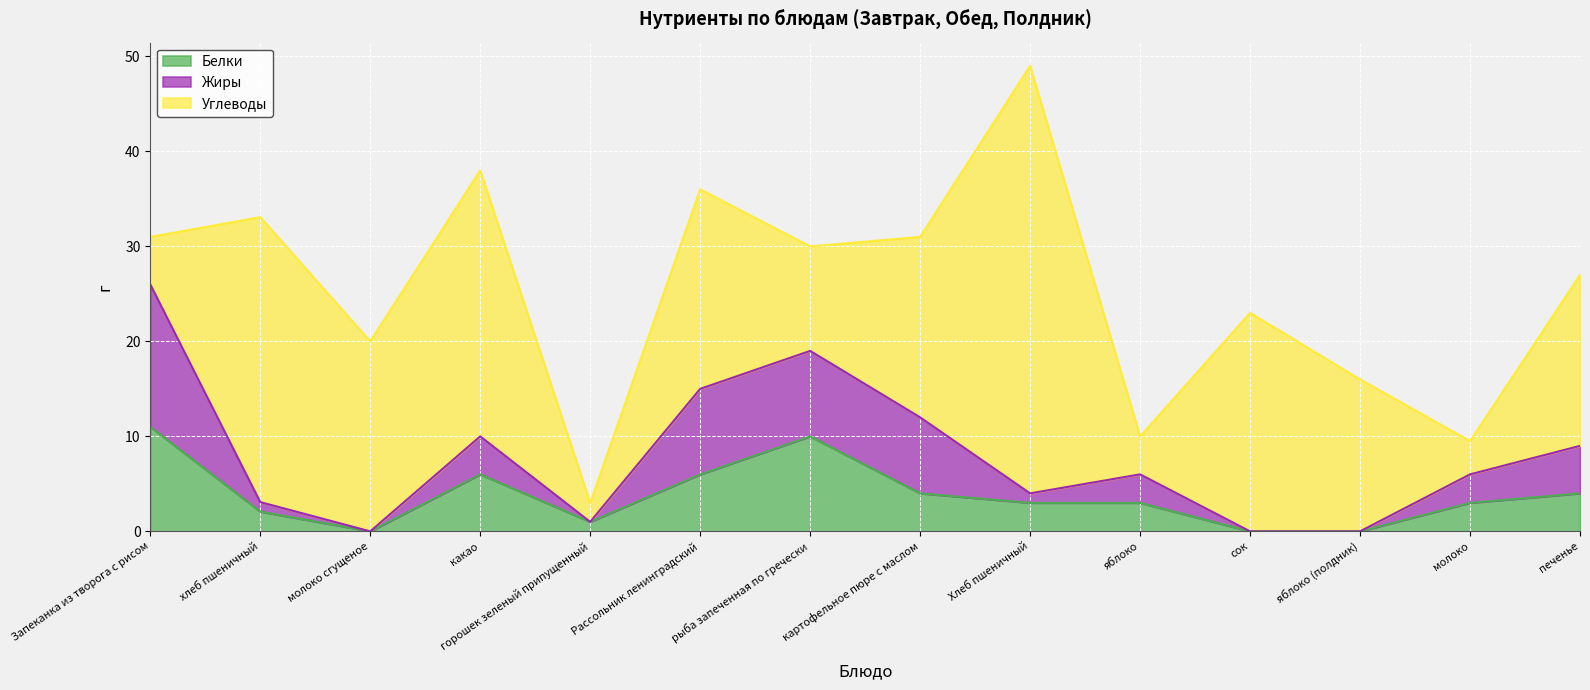

Is it true that Жиры equals 4.0 at Хлеб пшеничный?

True